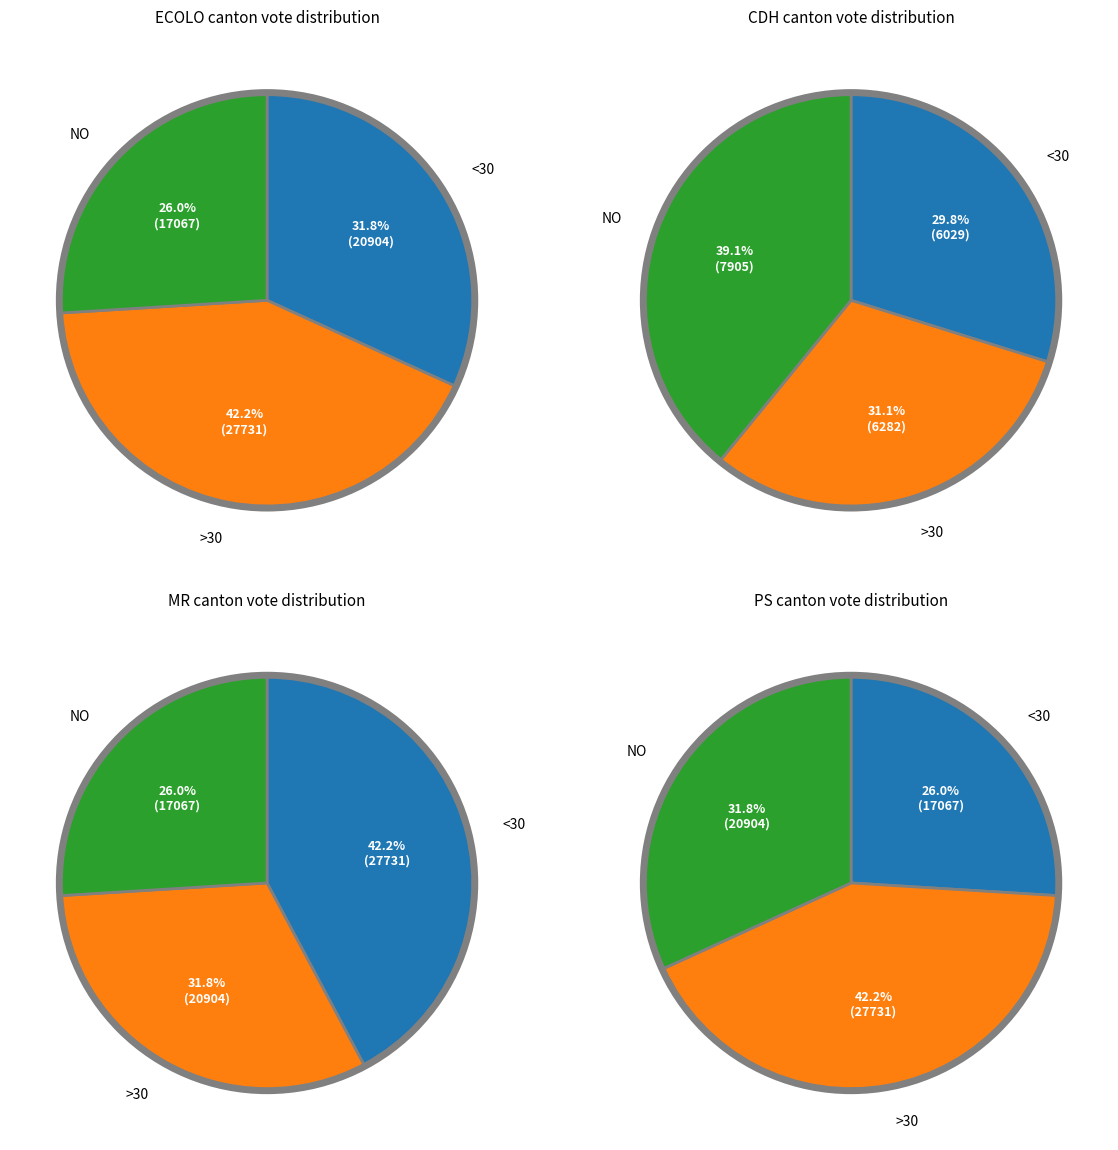

Is there any slice that represents more than half of the pie?

No